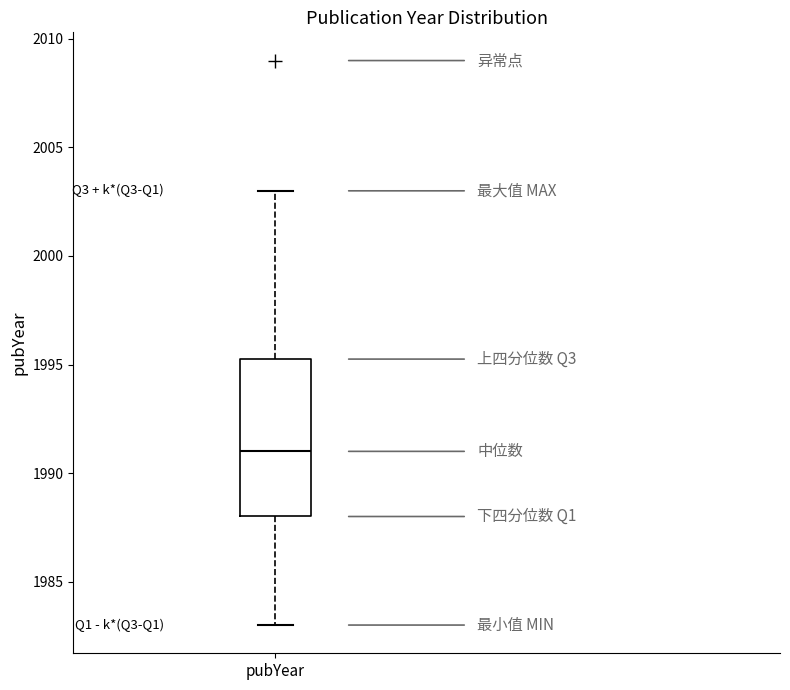

Transcribe this box plot: give where the median line is, the range the box spans, and where the two whiskers end, as read against the y-axis. The values are not printed on the chart, so give them approximately, as read against the axis.

median 1991.0, box 1988.0 to 1995.5, whiskers 1983.0 to 2003.0